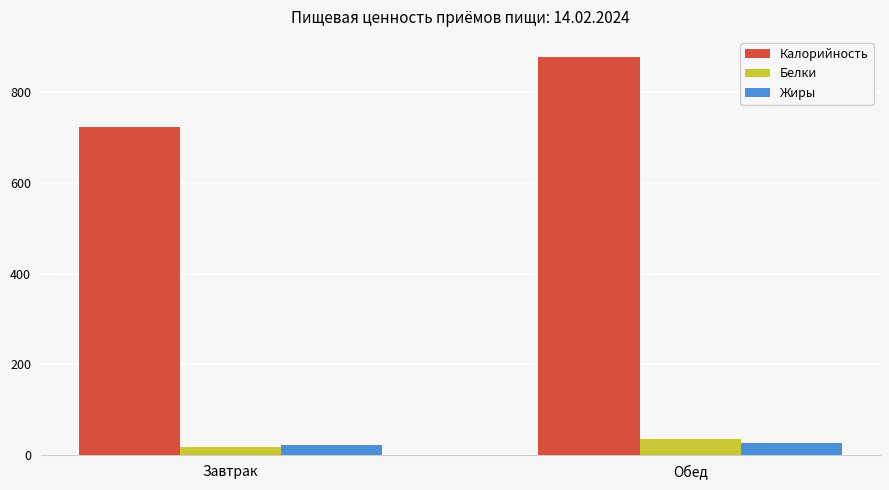

What is the label of the 1st bar from the right?

Обед